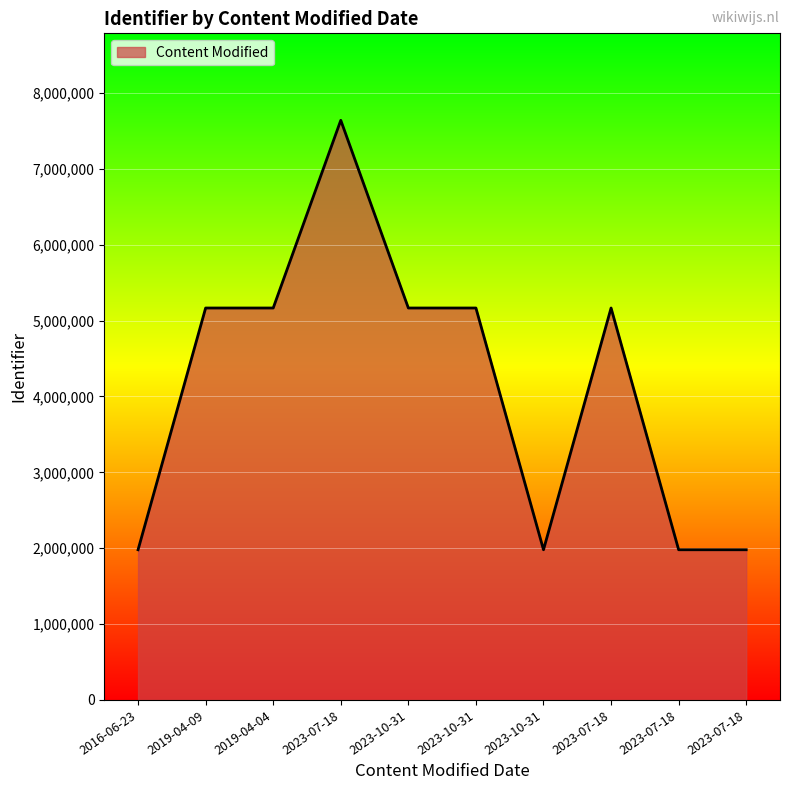

Reading right to left, list all the values displayed in this chart.

2023-07-18=1979483	2023-07-18=1979481	2023-07-18=5165898	2023-10-31=1979480	2023-10-31=5165896	2023-10-31=5165893	2023-07-18=7640284	2019-04-04=5165891	2019-04-09=5165889	2016-06-23=1979477